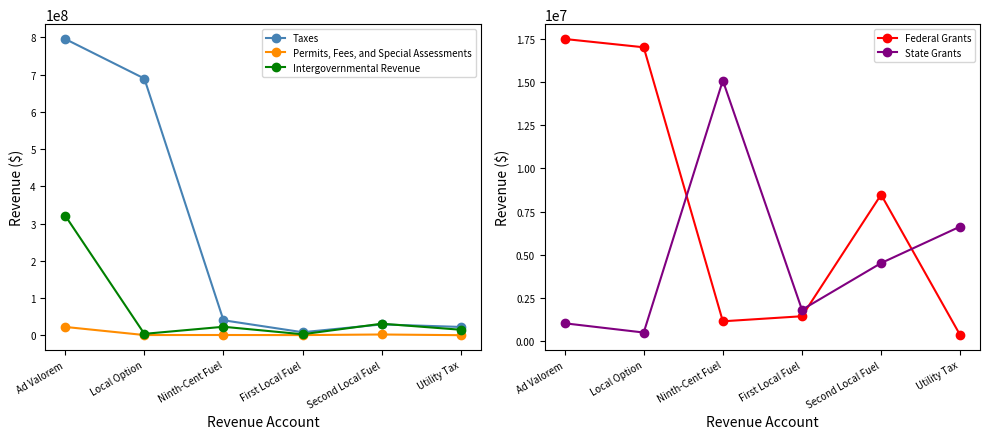

True or false: Taxes and State Grants cross at least once.

False